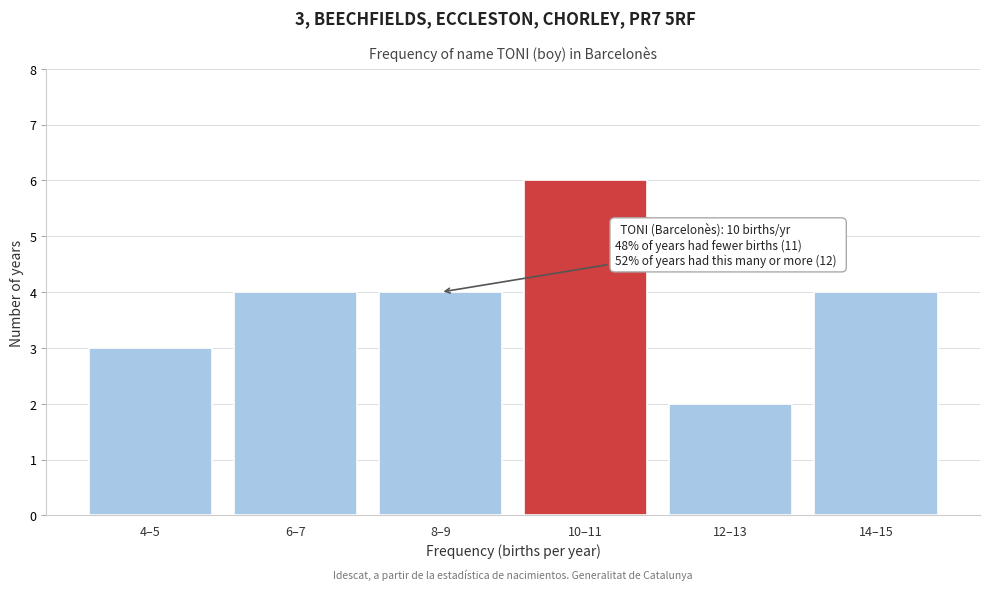

Reading left to right, what are all the values shown in this chart?

4–5=3	6–7=4	8–9=4	10–11=6	12–13=2	14–15=4